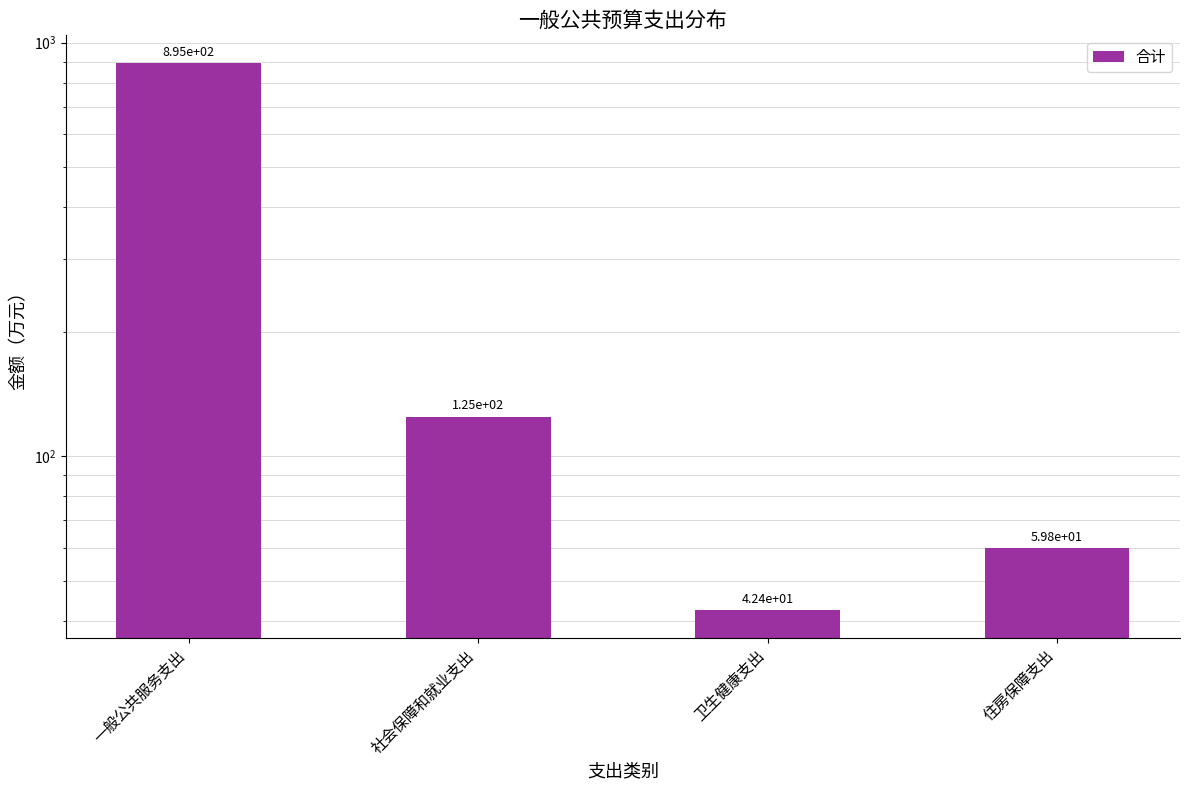

Reading left to right, extract all data points from this chart.

一般公共服务支出=894.7	社会保障和就业支出=124.6	卫生健康支出=42.4	住房保障支出=59.8